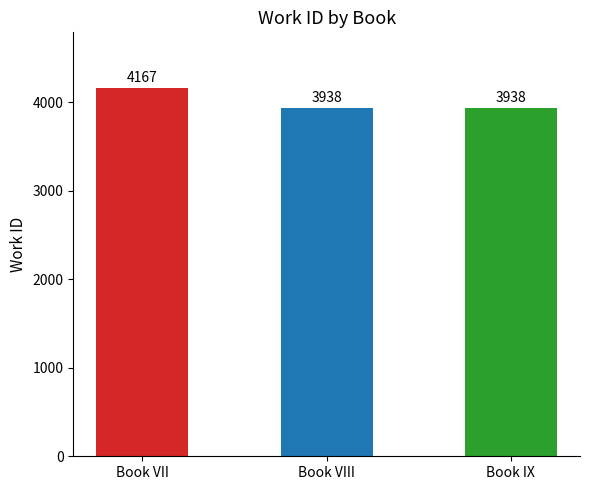

What is the value of the 1st bar from the left?

4167